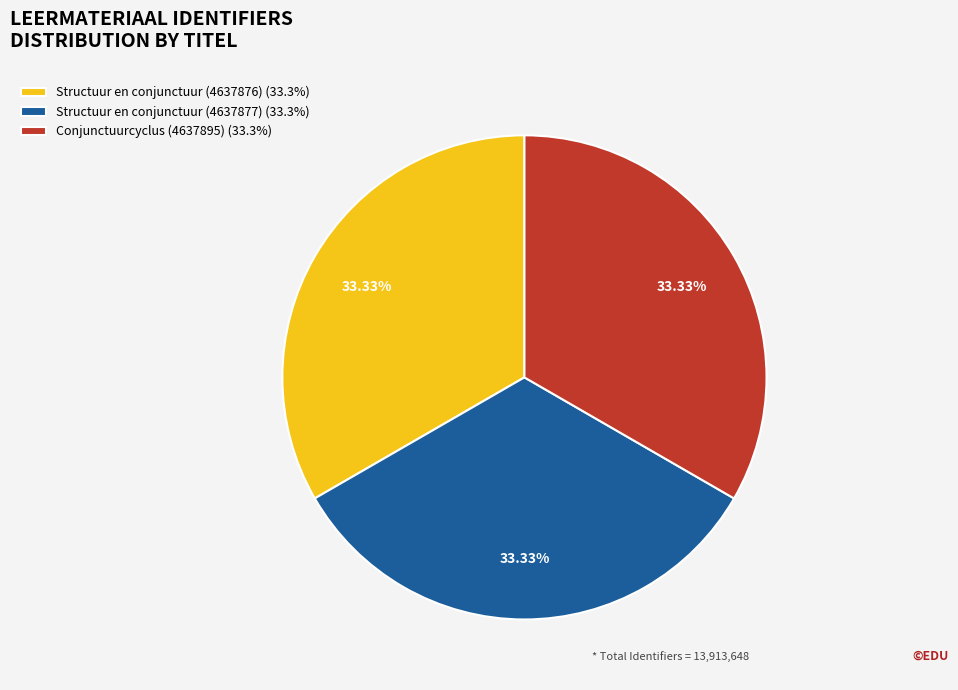

Does Conjunctuurcyclus (4637895) account for over 50% of the chart?

No